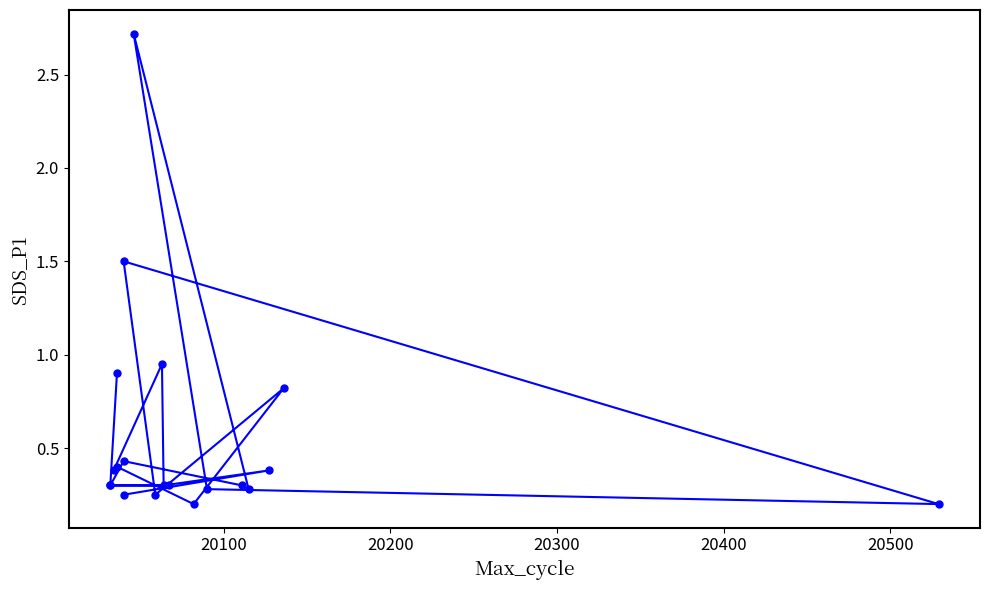

How many lines are shown in the chart?

1